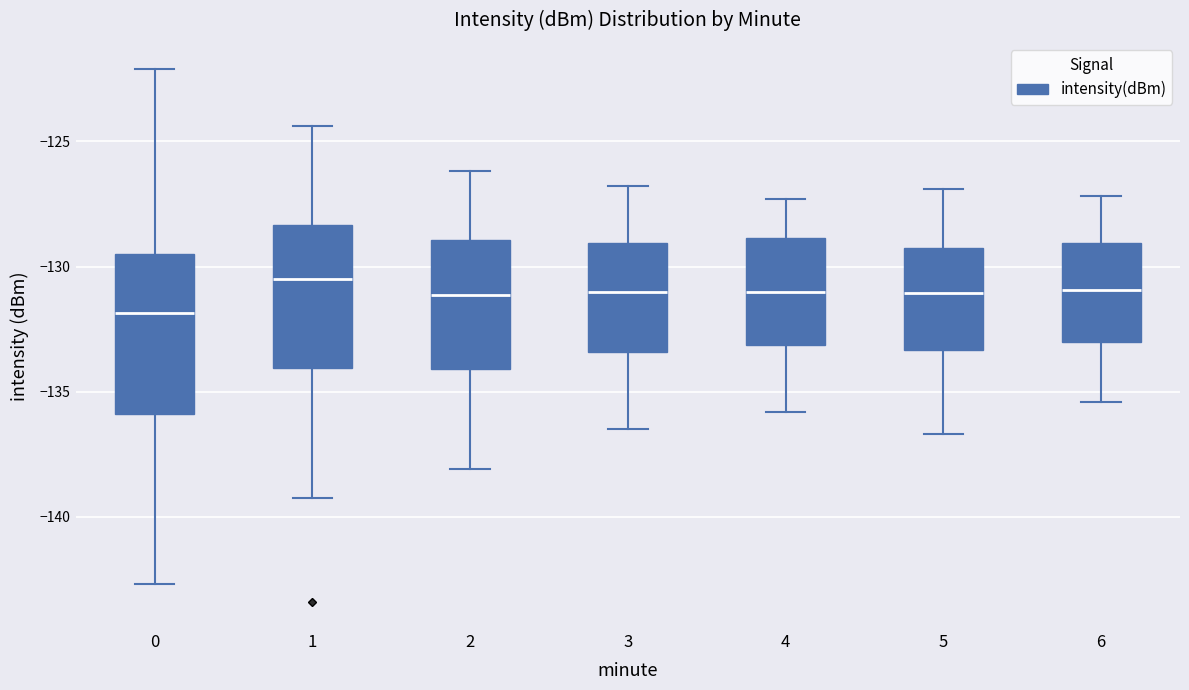

Where does the median line of the box at x = 4 sit on the y-axis? The values are not printed on the chart, so give them approximately, as read against the axis.

-131.0